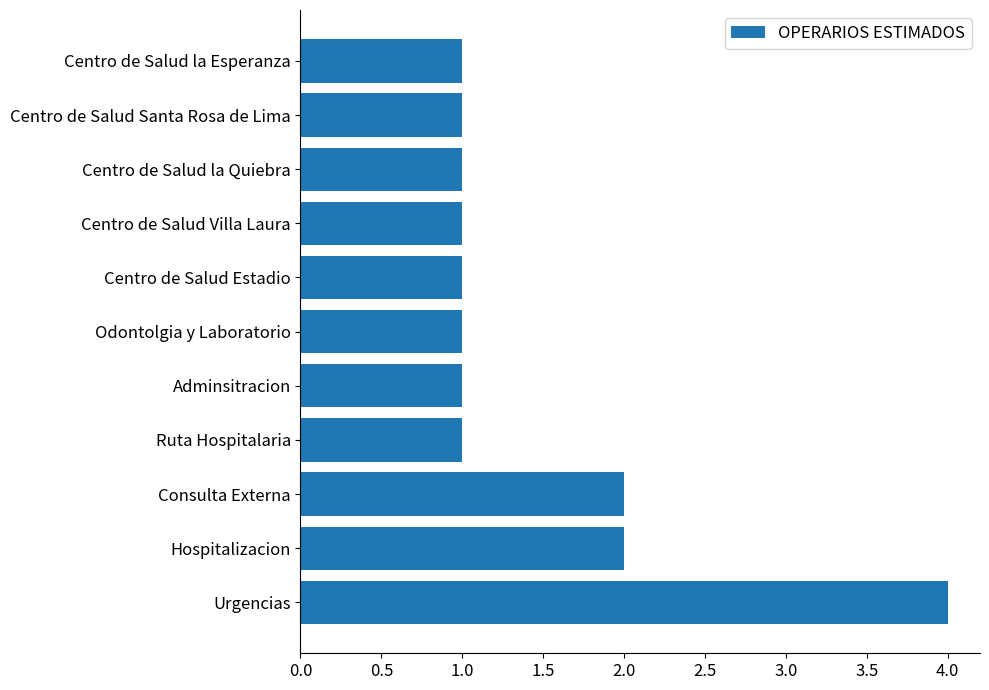

How many data points does each series have?

11